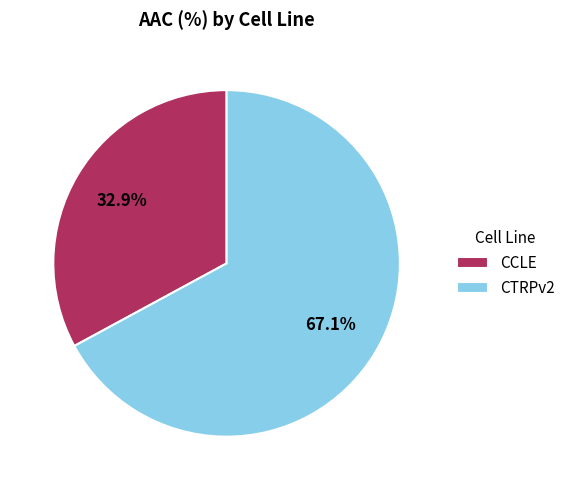

To the nearest percent, what portion does CTRPv2 represent?

67%